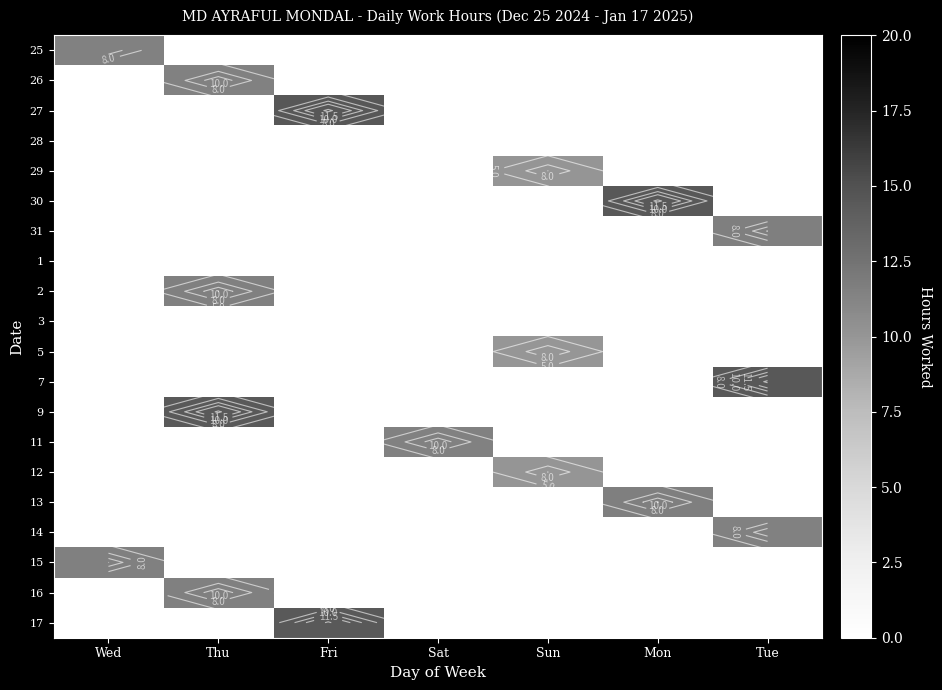

Rank the series by their maximum value, from lowest to highest.

28, 1, 3, 5, 29, 12, 11, 25, 14, 26, 16, 15, 2, 13, 31, 17, 9, 30, 7, 27